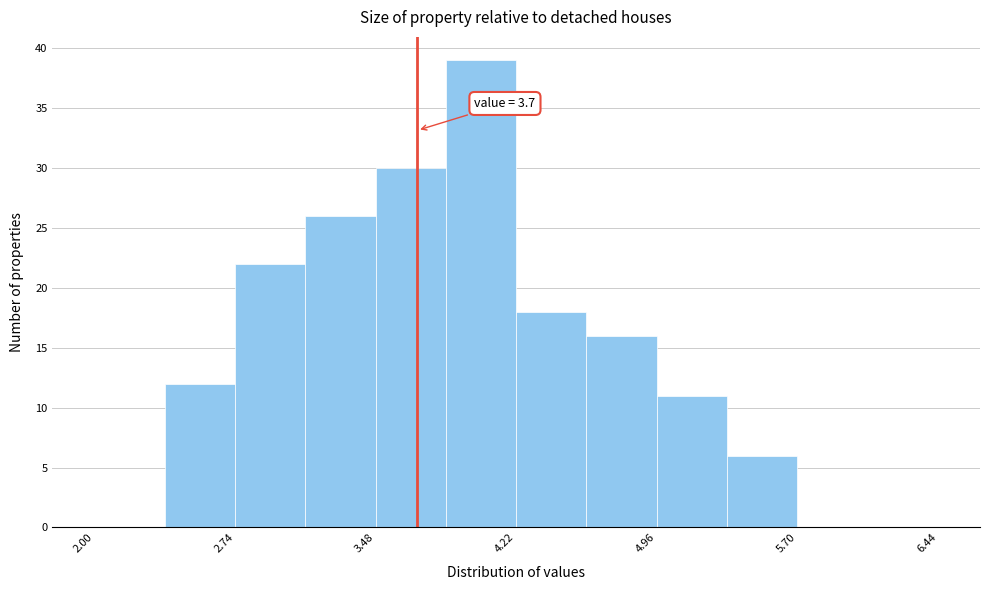

Read against the x-axis, roughly where is the centre of the tallest bar?

4.0